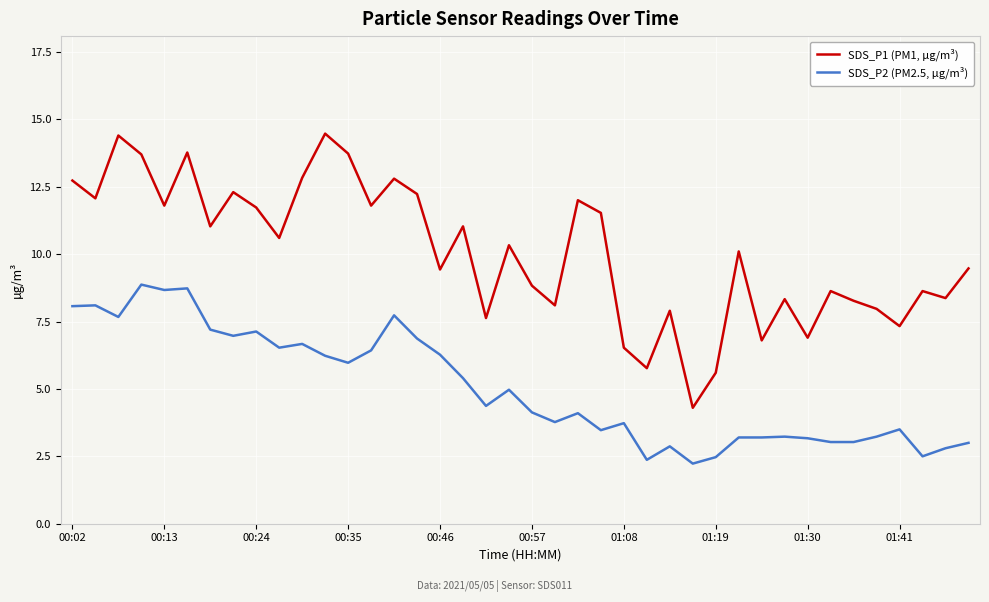

What is the difference between the maximum and minimum values in the SDS_P1 (PM1, µg/m³) series?

10.2